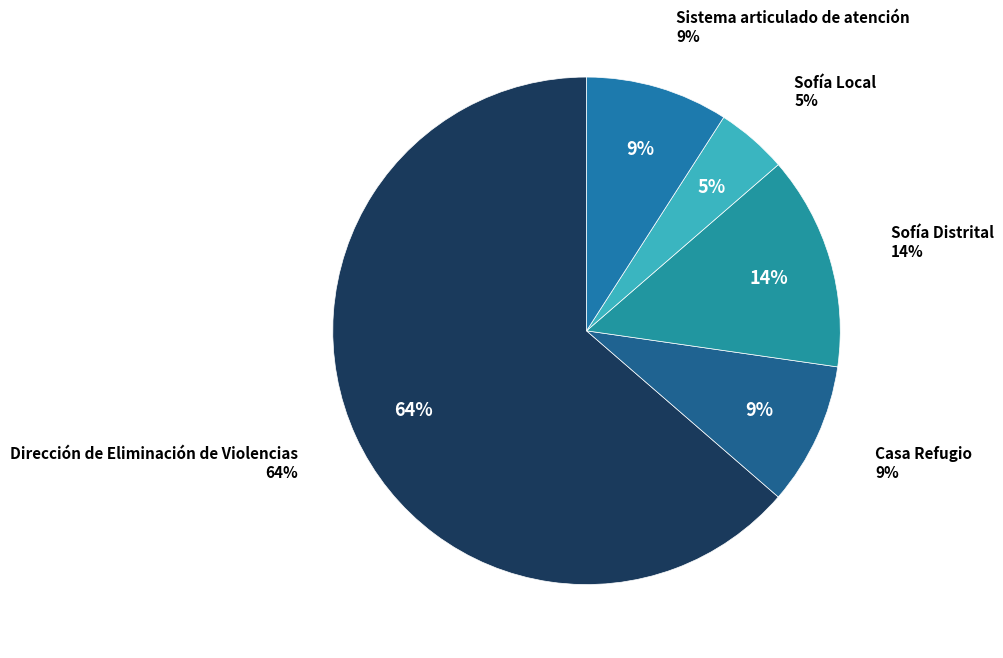

What is the smallest slice in the pie chart?

Sofía Local